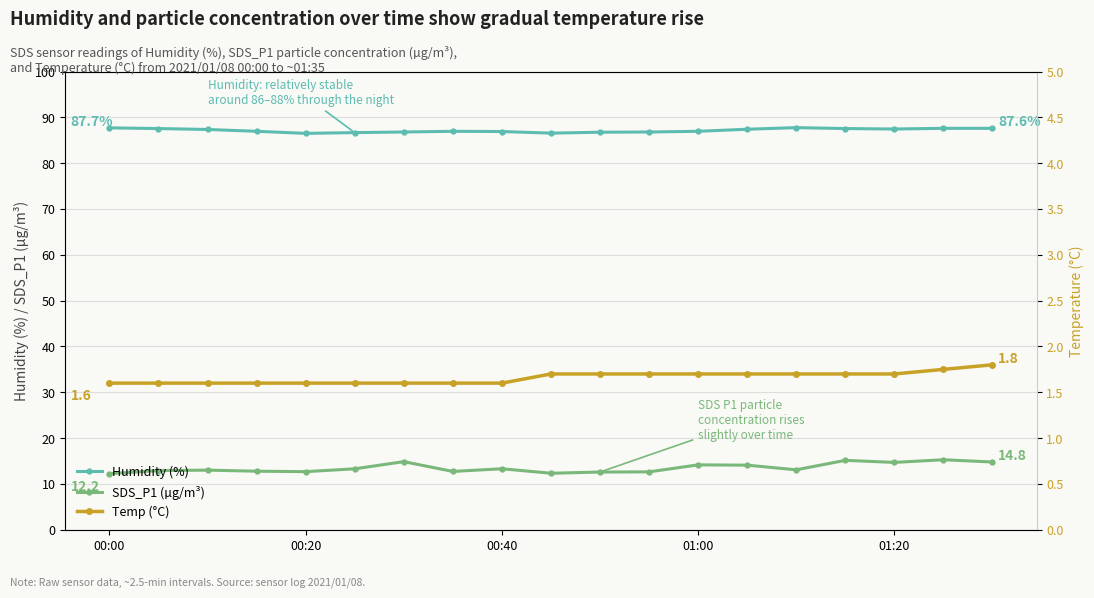

What is the difference between the maximum and minimum values in the SDS_P1 (µg/m³) series?

3.0